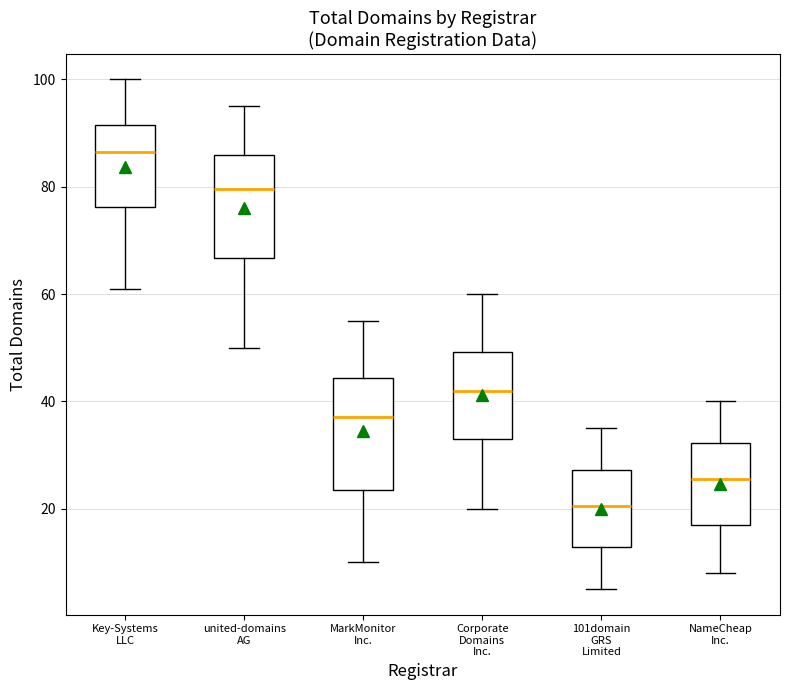

Reading left to right, transcribe this box plot: for each box, give where its median line is, the range the box spans, and where its two whiskers end, as read against the y-axis. The values are not printed on the chart, so give them approximately, as read against the axis.

Key-Systems LLC: median 86, box 76 to 92, whiskers 62 to 100
united-domains AG: median 80, box 66 to 86, whiskers 50 to 96
MarkMonitor Inc.: median 38, box 24 to 44, whiskers 10 to 56
Corporate Domains Inc.: median 42, box 34 to 50, whiskers 20 to 60
101domain GRS Limited: median 20, box 12 to 28, whiskers 6 to 36
NameCheap Inc.: median 26, box 18 to 32, whiskers 8 to 40